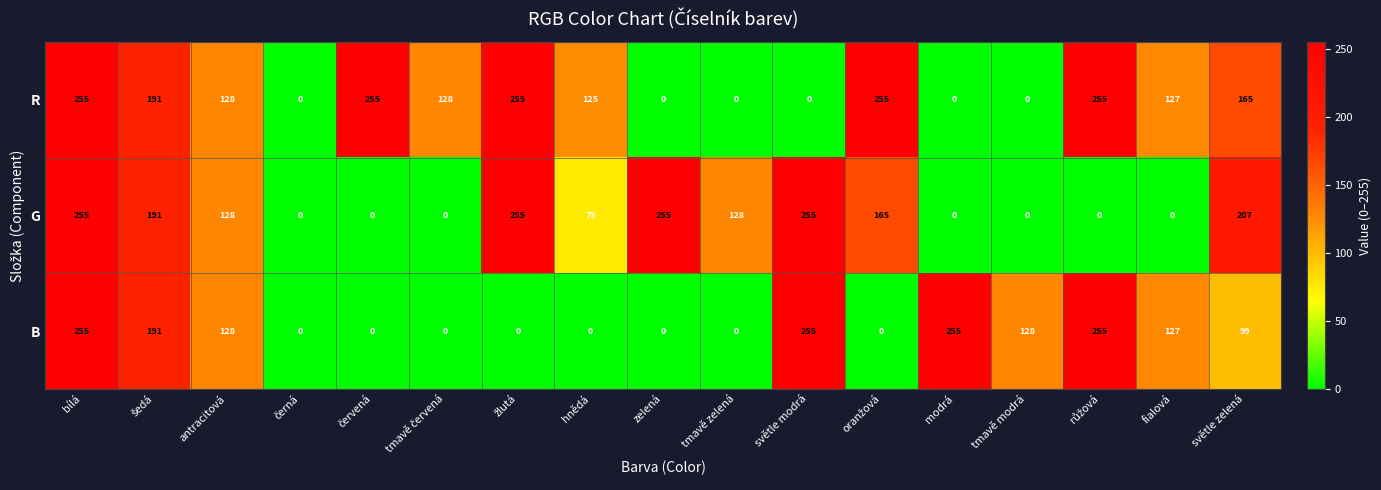

How many data points does each series have?

17